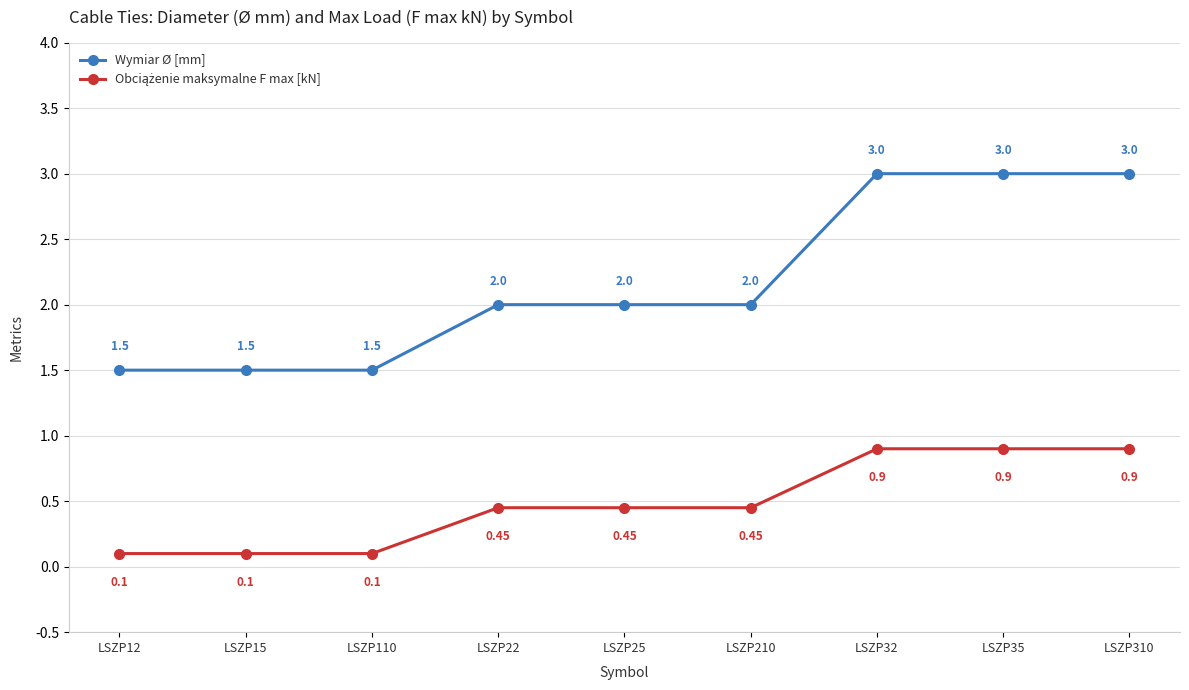

What is the label of the 4th point from the left?

LSZP22